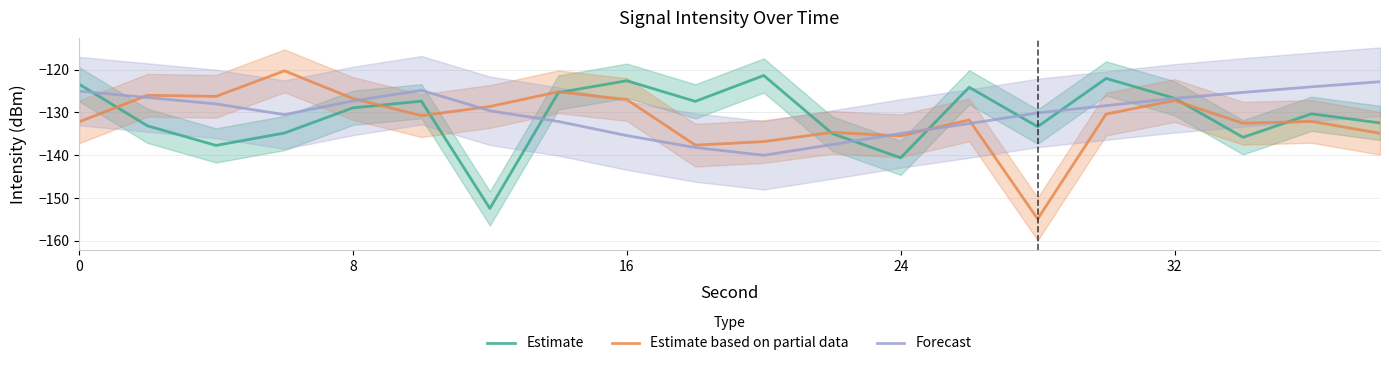

What are all the series names shown in the legend?

Estimate, Estimate based on partial data, Forecast